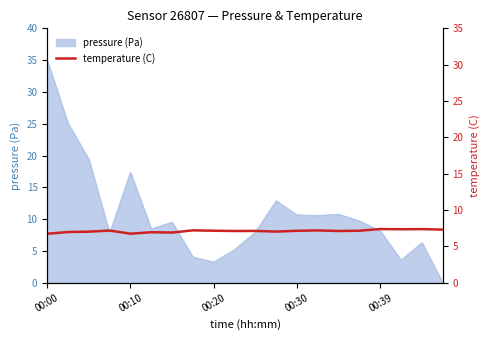

What position from the right is 11?

9